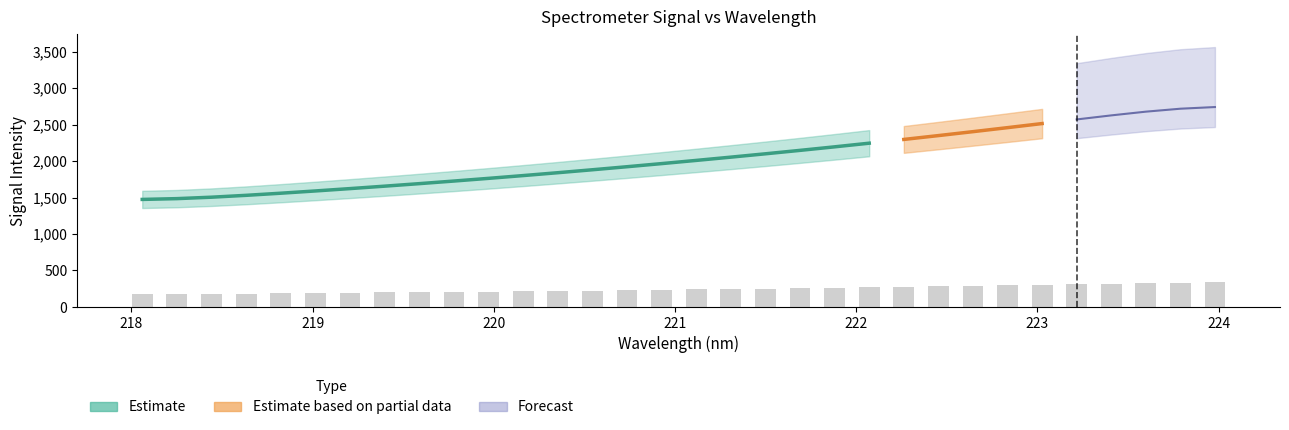

Is it true that the value at 219.7801 is 128.7?

False